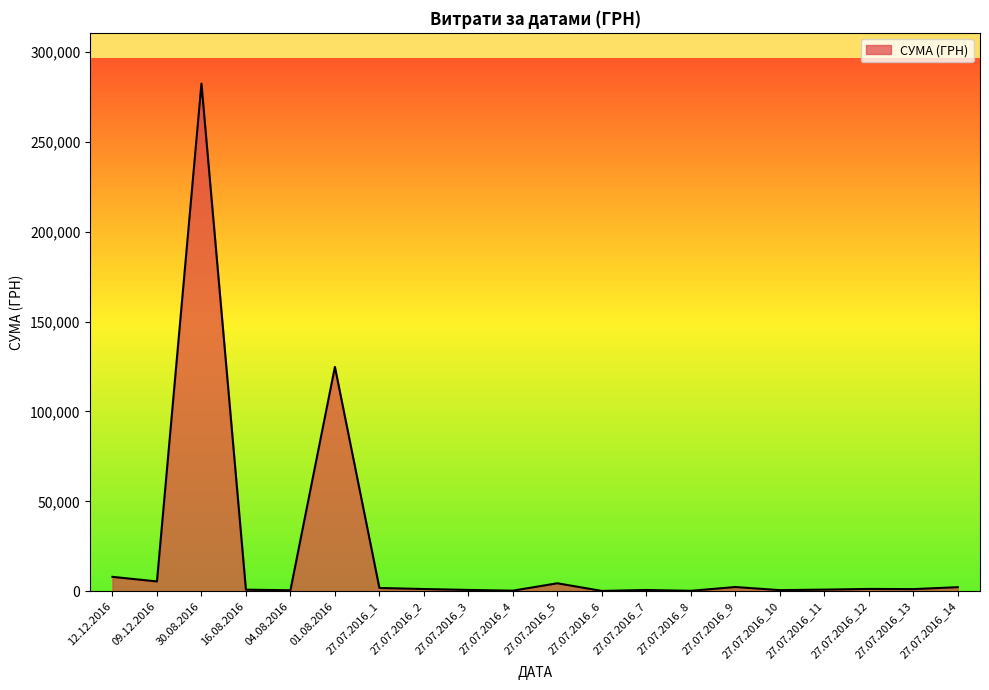

What is the average value?

21974.2